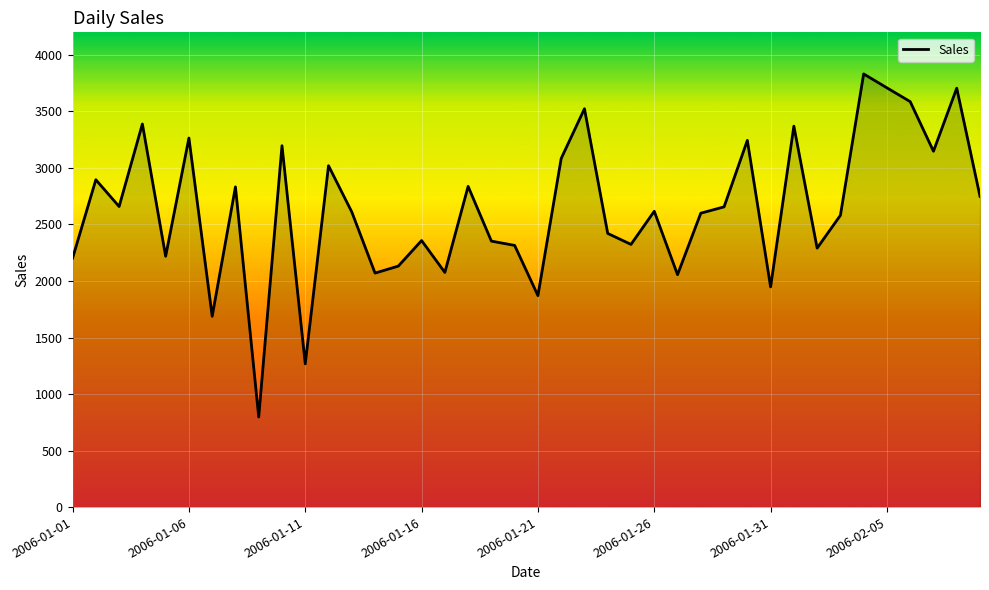

What is the maximum value shown in the chart?

3832